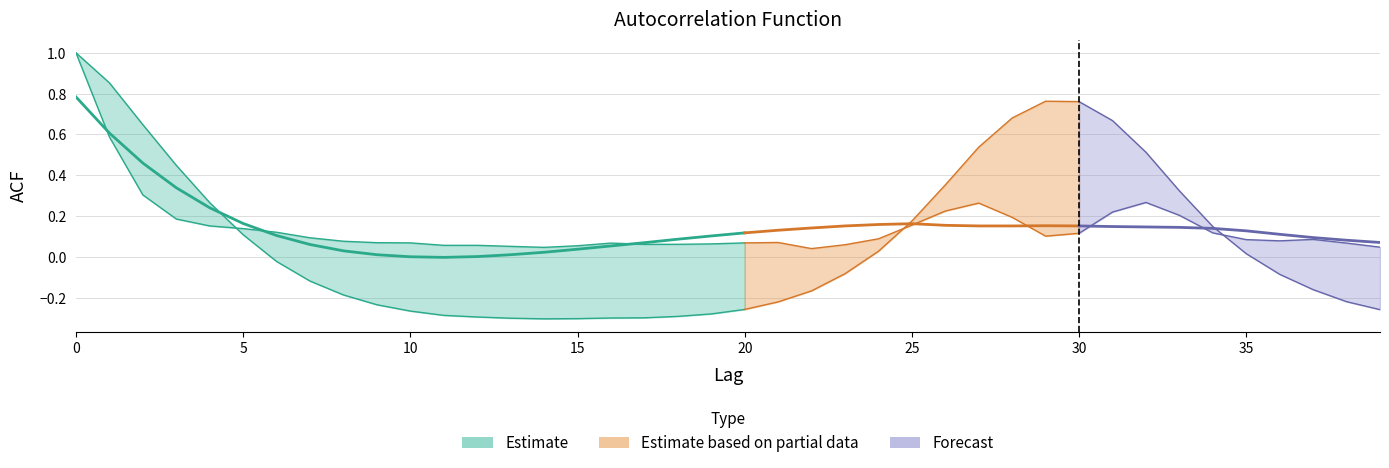

What is the value of the acf_shown_smooth point at the 19th from the left?

0.1